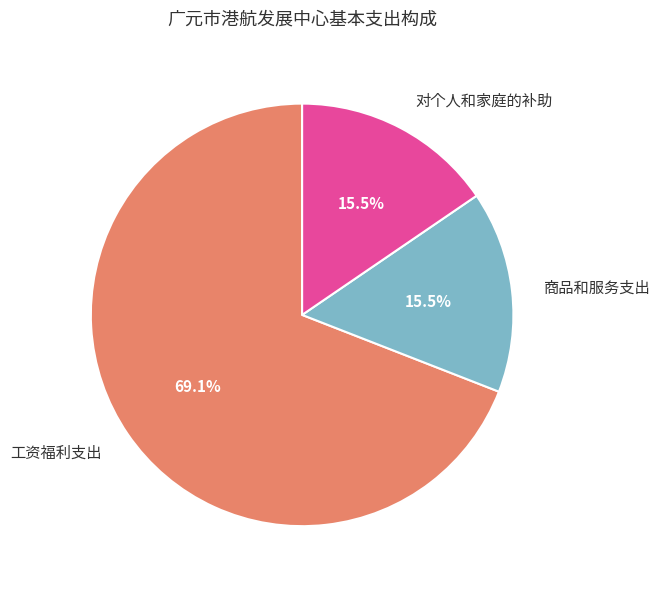

Approximately how many times larger is the value at 工资福利支出 compared to 对个人和家庭的补助?

4.5